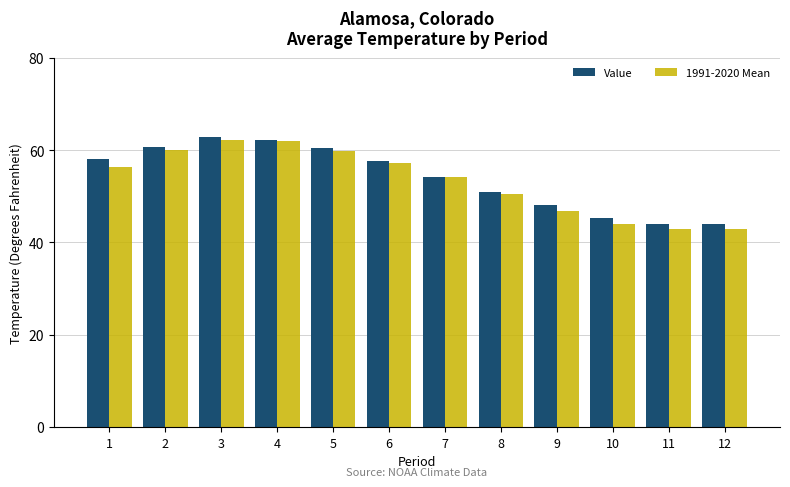

Is the value of 1991-2020 Mean at 11 greater than the value of Value at 7?

No